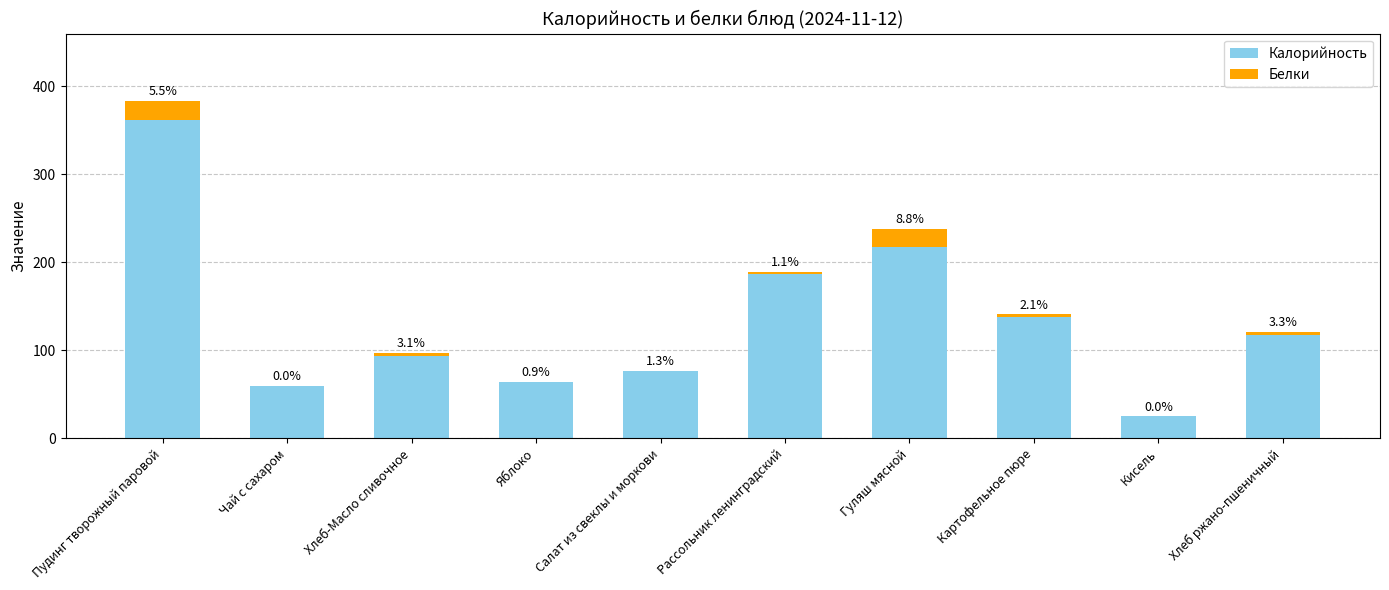

The Белки series shows 1.0 at Салат из свеклы и моркови. True or false?

True